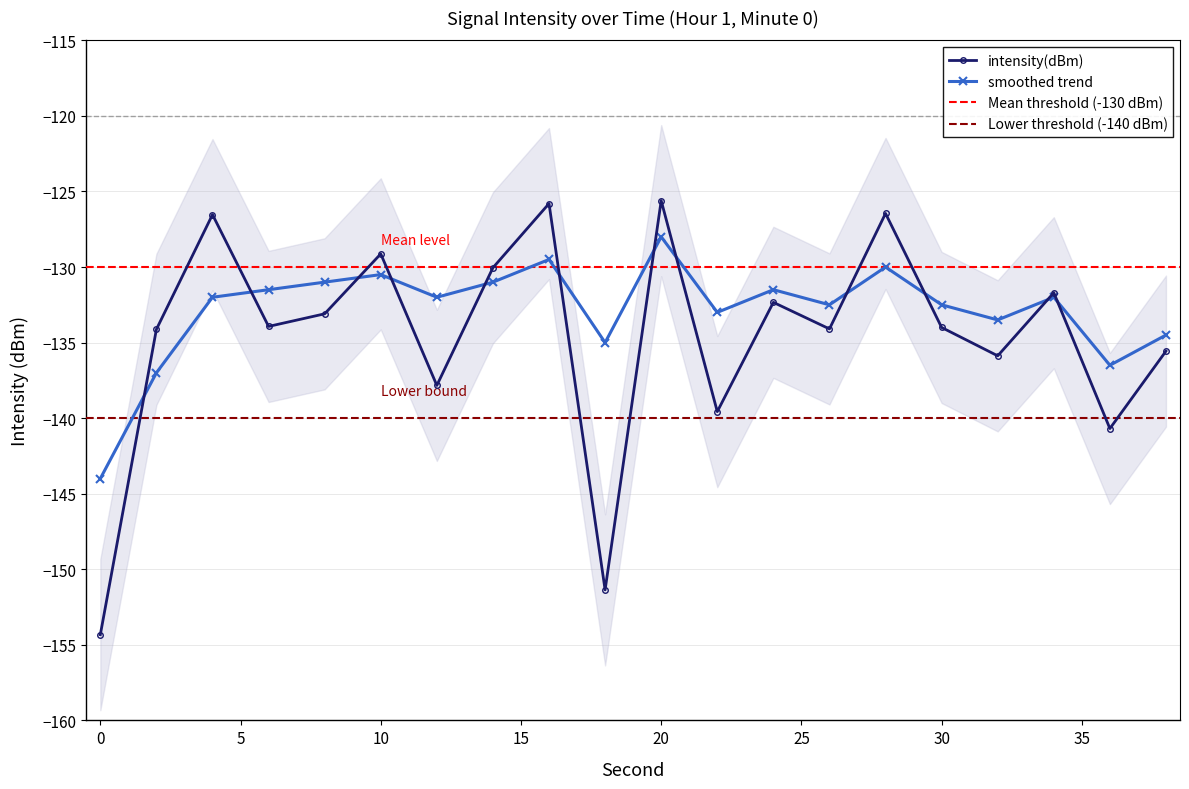

In smoothed, how many points are lower than both neighbors (excluding endpoints)?

6